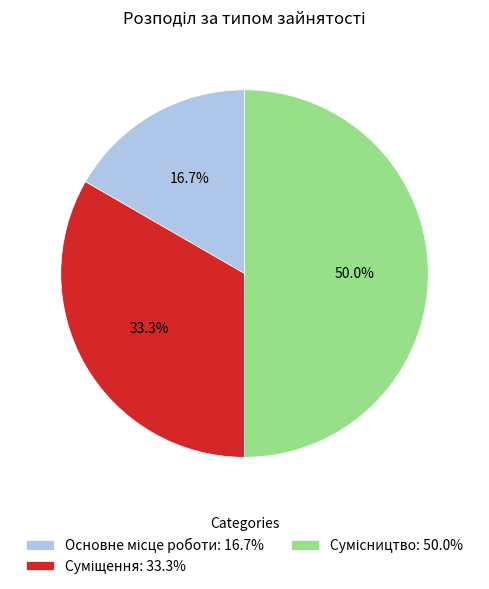

What percentage is the Сумісництво slice, to the nearest percent?

50%